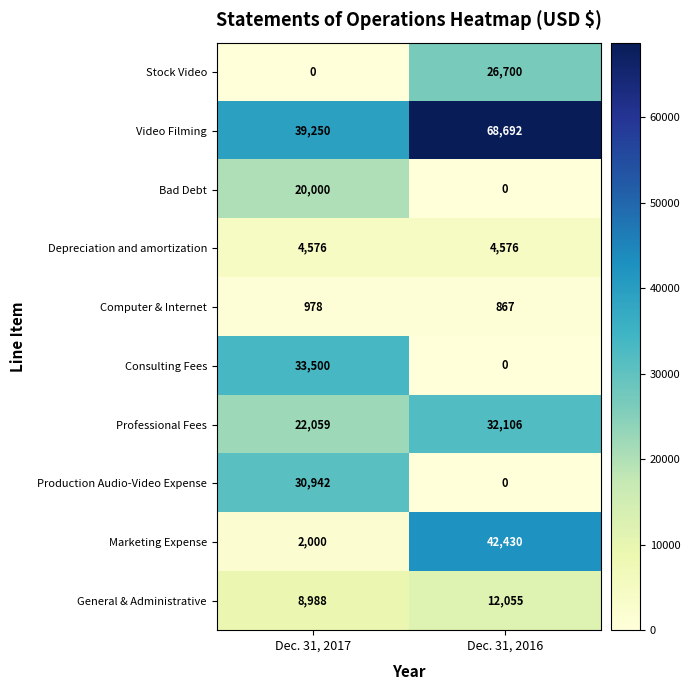

Reading right to left, extract all data points from this chart.

Stock Video: 26700	0
Video Filming: 68692	39250
Bad Debt: 0	20000
Depreciation and amortization: 4576	4576
Computer & Internet: 867	978
Consulting Fees: 0	33500
Professional Fees: 32106	22059
Production Audio-Video Expense: 0	30942
Marketing Expense: 42430	2000
General & Administrative: 12055	8988